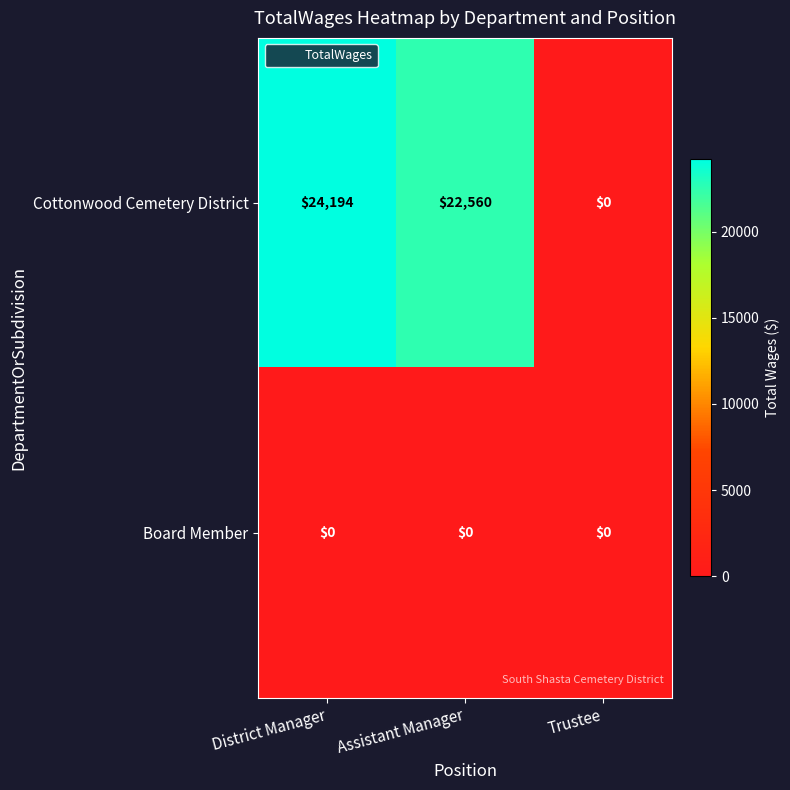

The Cottonwood Cemetery District series shows 0 at Trustee. True or false?

True